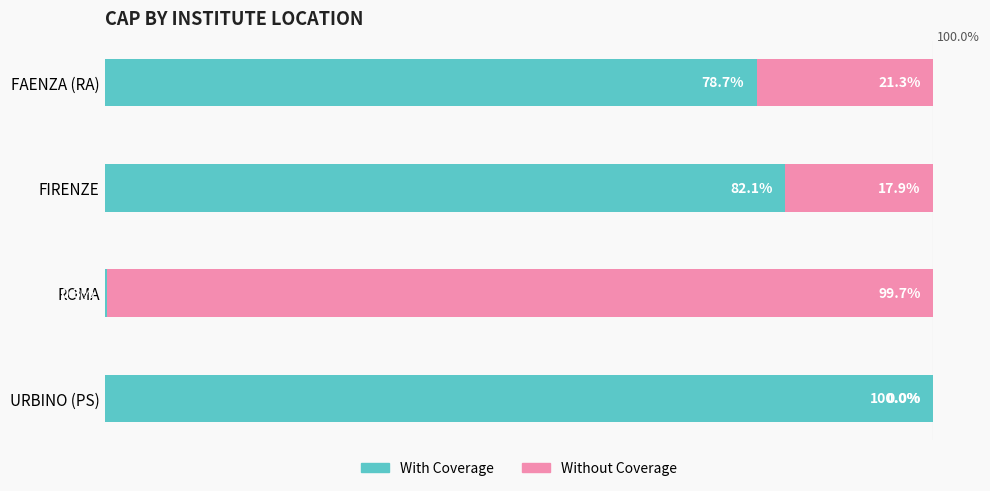

At which label does With Coverage reach its peak?

URBINO (PS)